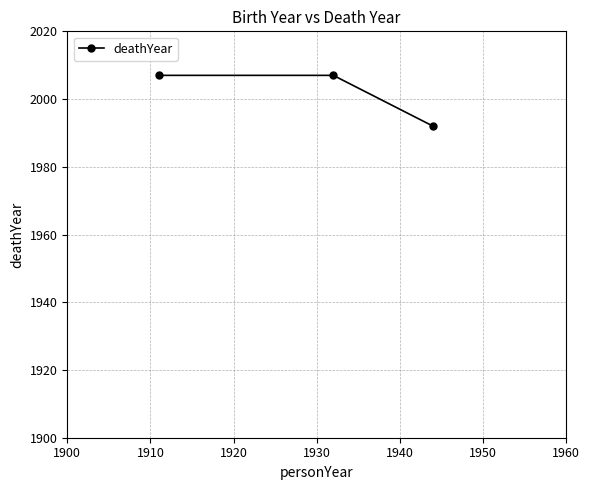

Reading right to left, transcribe all the data shown in this chart.

1992	2007	2007